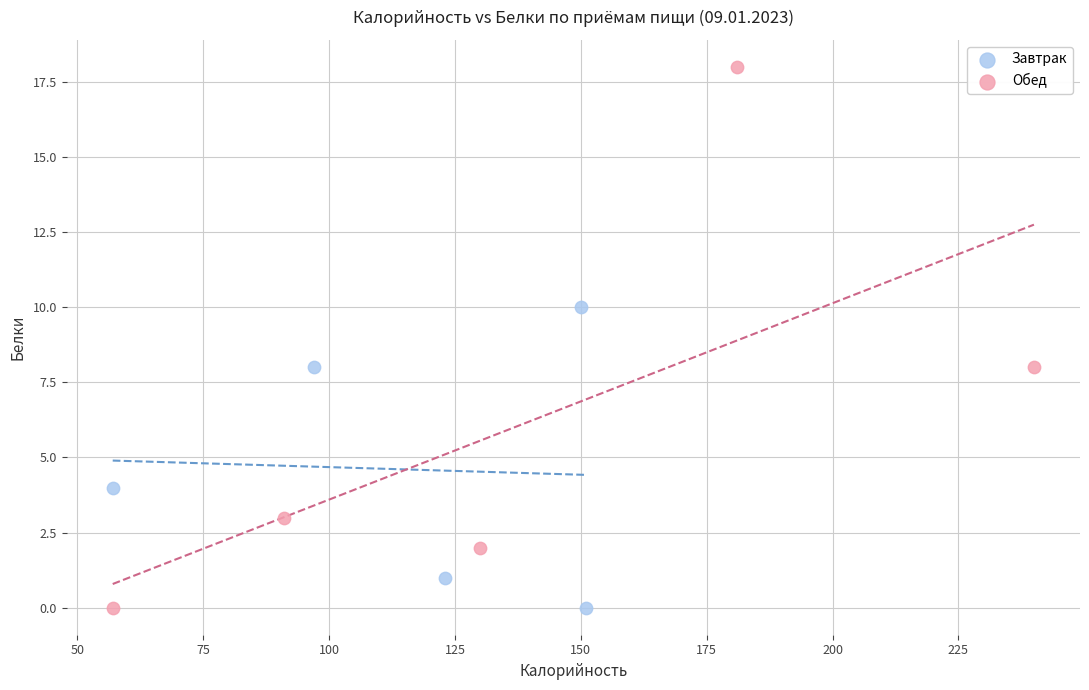

Which series reaches the maximum Y coordinate?

Обед